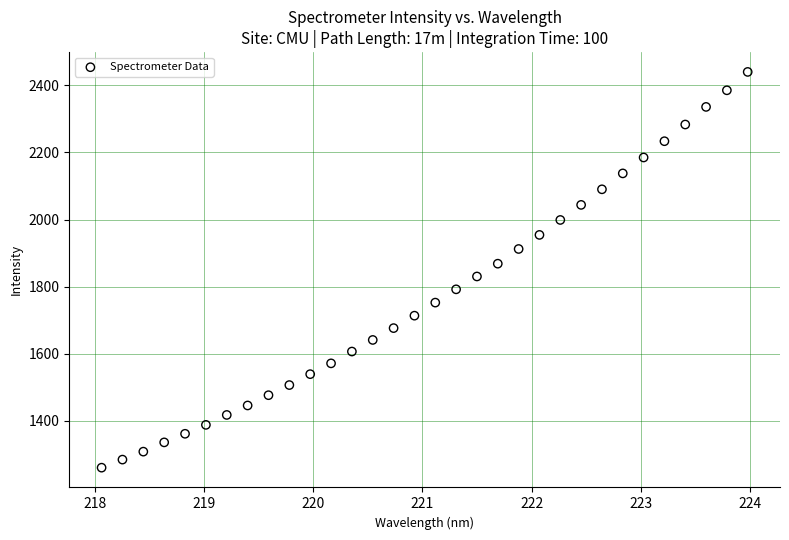

What is the range of Y values (max minus min)?

1180.1